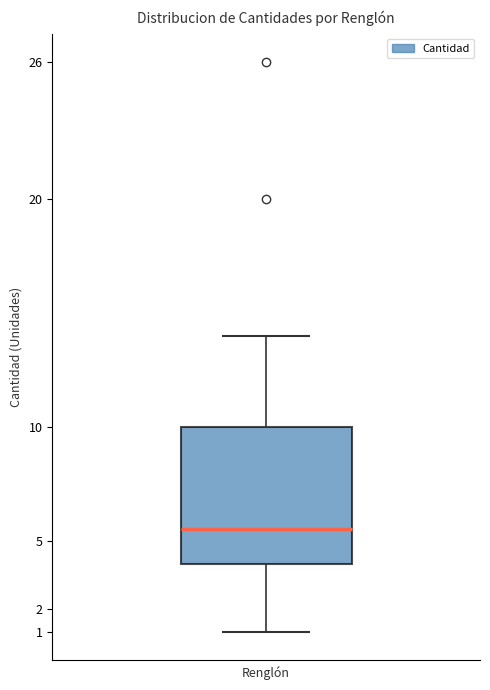

Where does the lower whisker of the box end on the y-axis? The values are not printed on the chart, so give them approximately, as read against the axis.

1.0